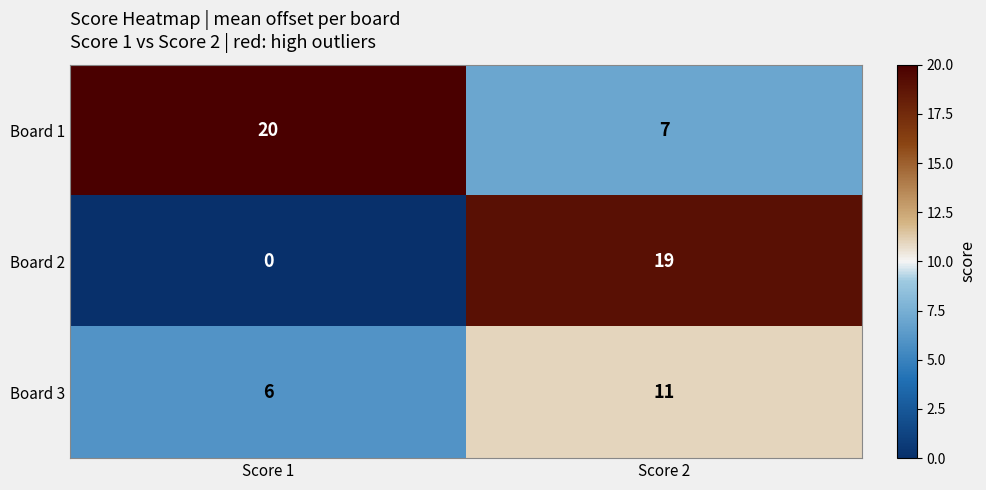

Is it true that Board 2 equals 30 at Score 2?

False